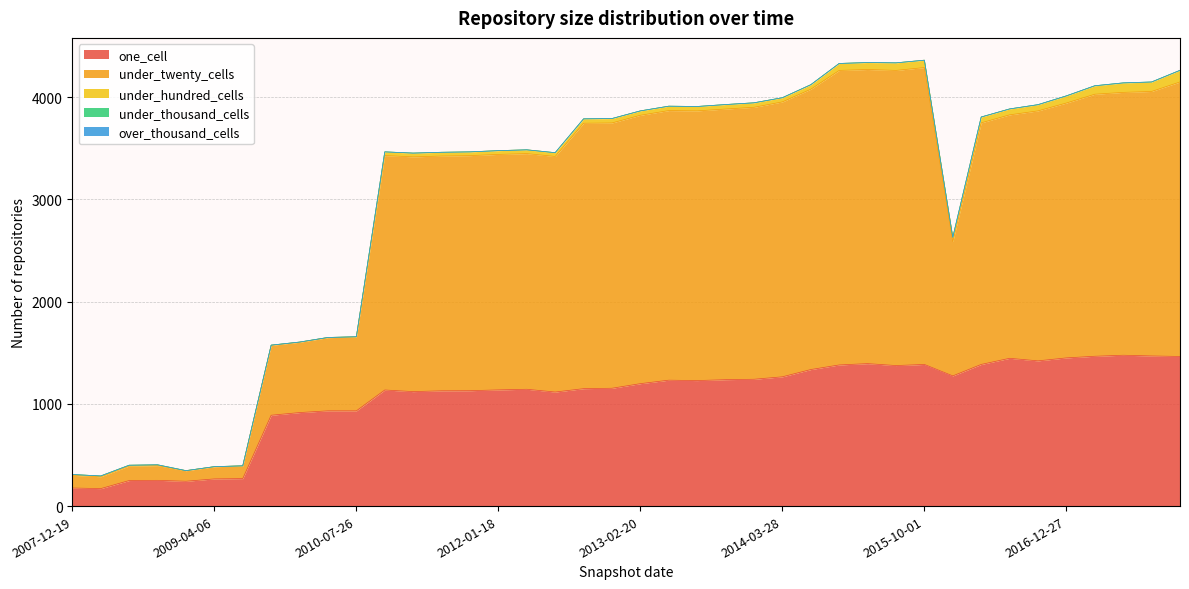

True or false: under_twenty_cells and over_thousand_cells cross at least once.

False